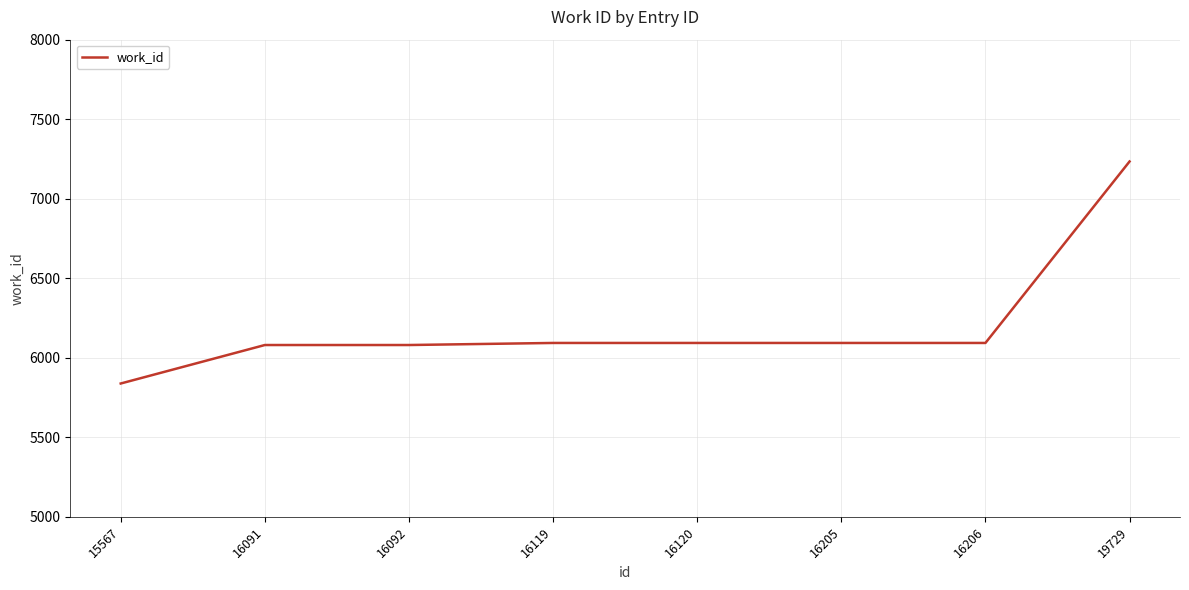

How many series are shown in this chart?

1